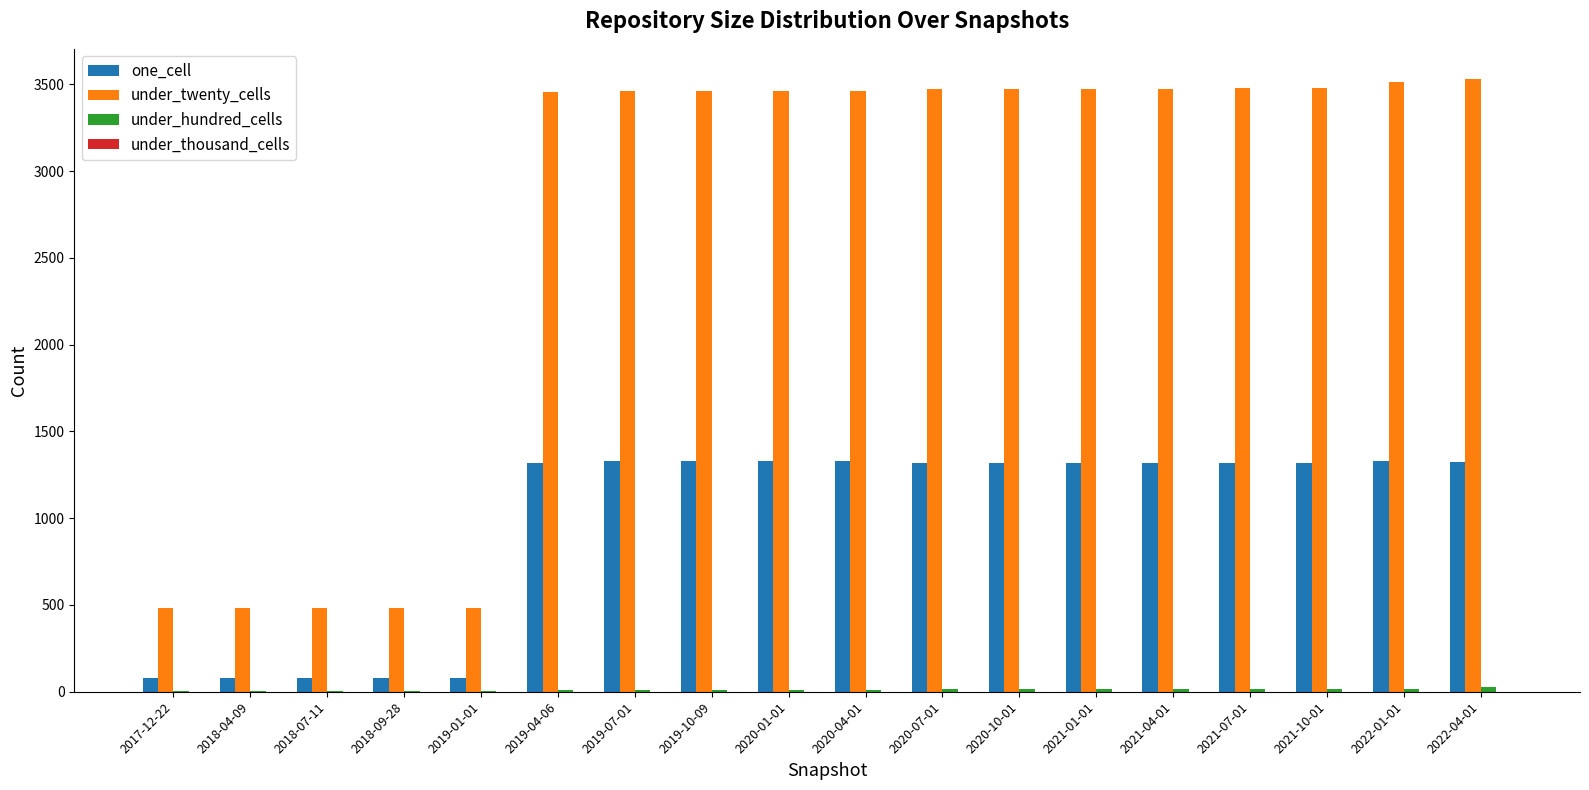

What is the maximum value shown in the chart?

3529